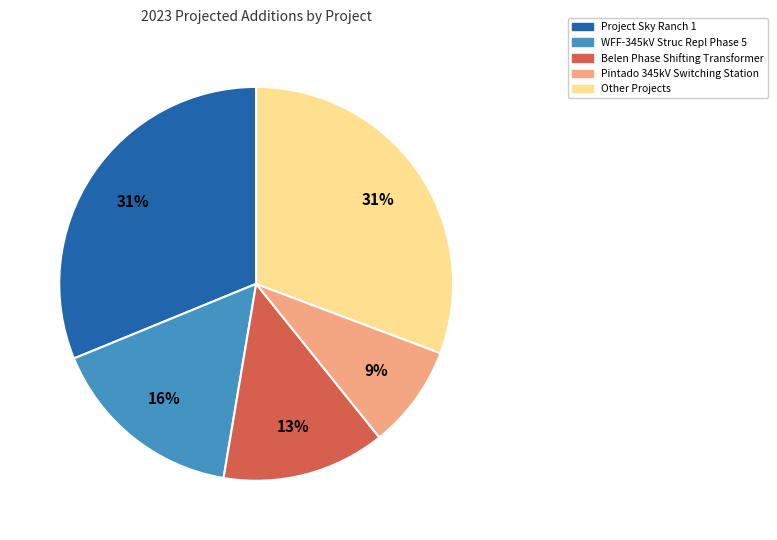

Does any single category account for the majority?

No